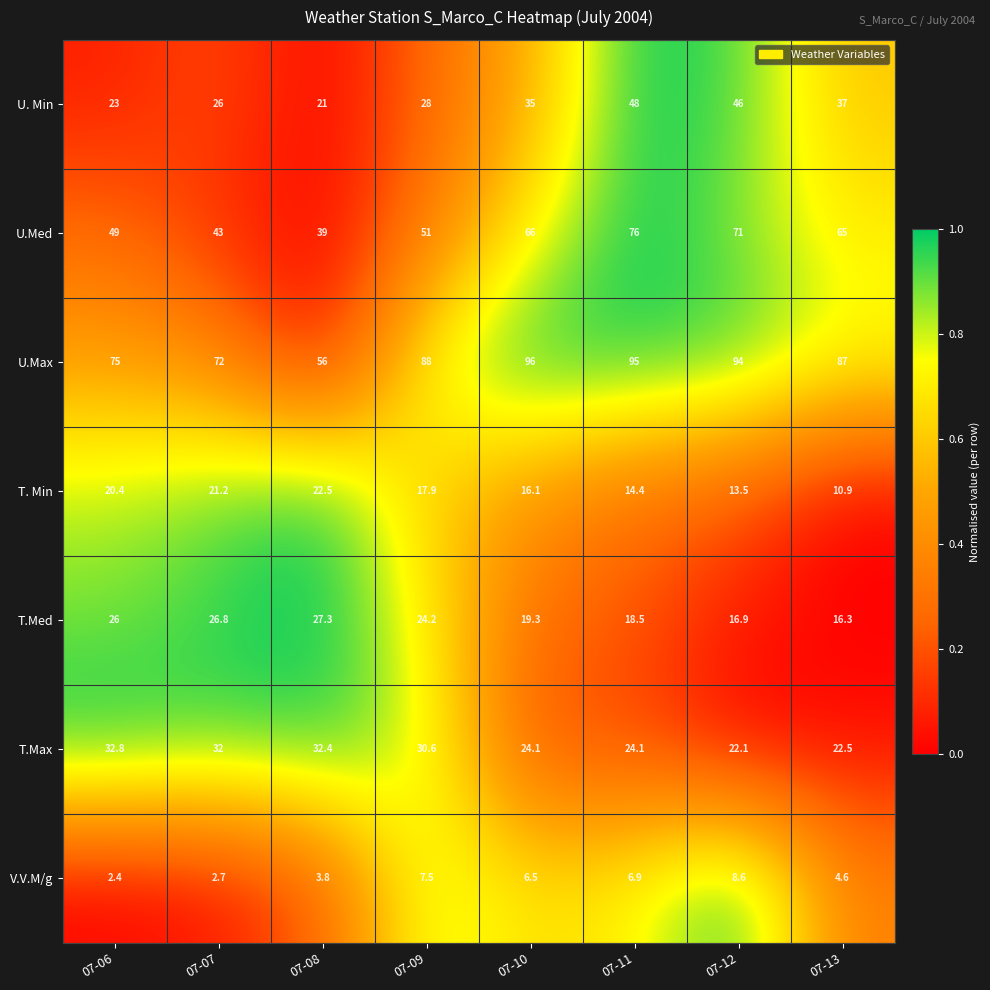

Which category has the lowest value across all series?

07-06